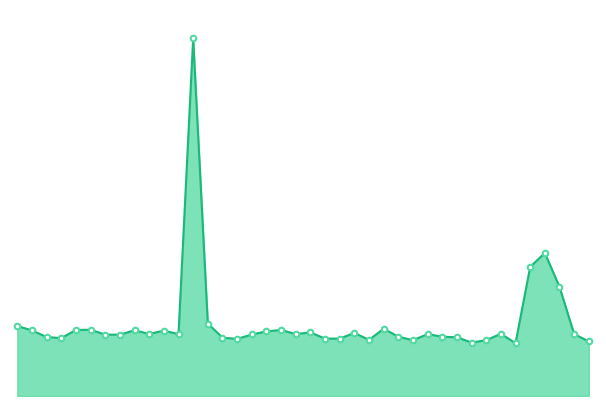

What is the ratio of the value at 4 to the value at 10?

1.0